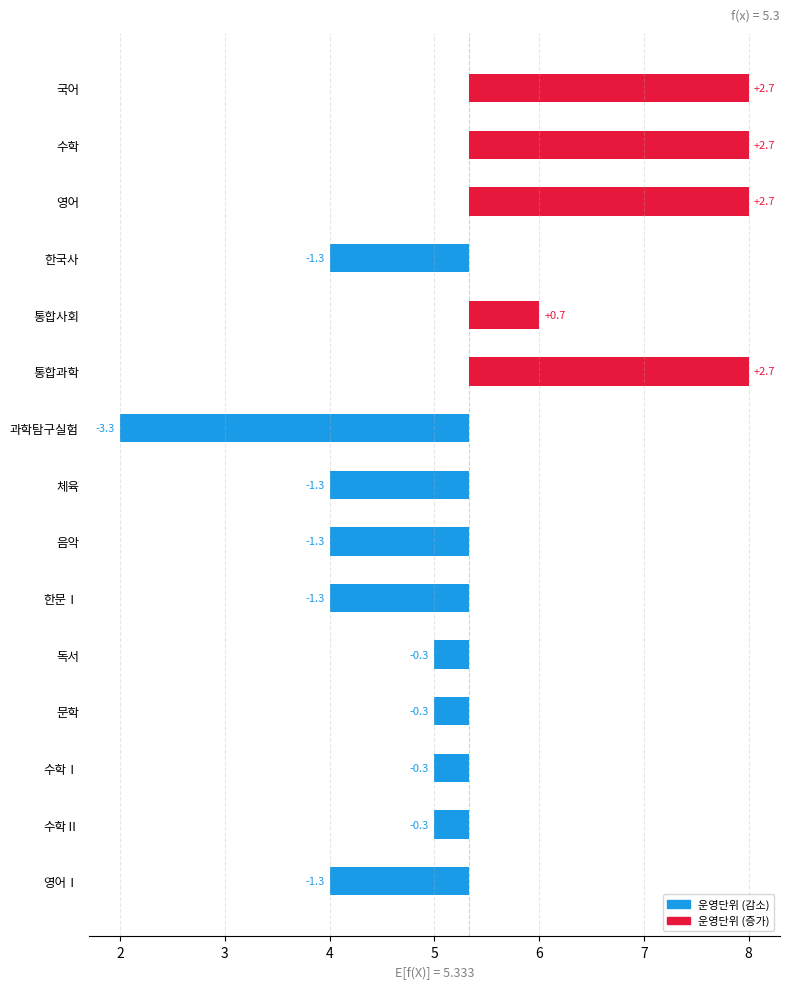

How many negative values are there?

10